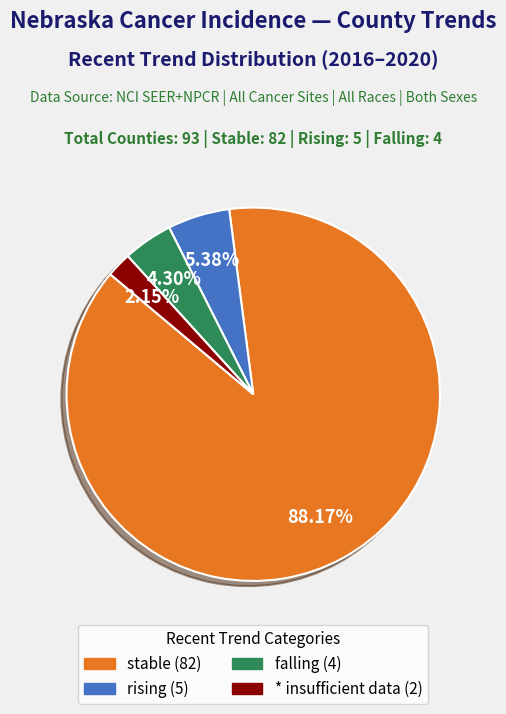

What is the smallest slice in the pie chart?

*